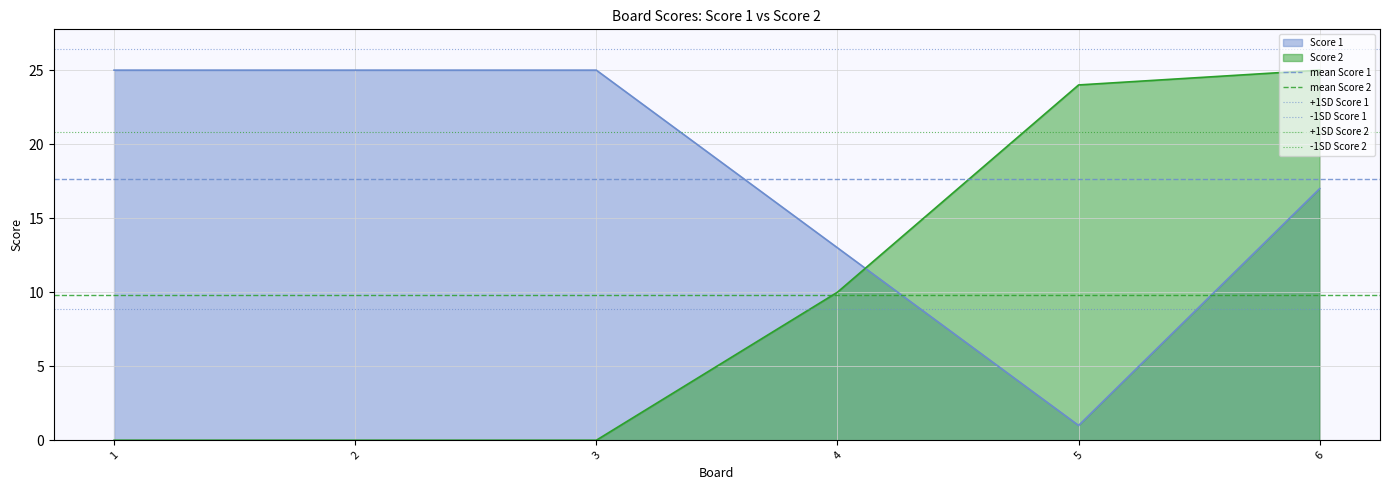

List the series in order of their peak value, highest first.

+1SD Score 1, +1SD Score 2, mean Score 1, mean Score 2, -1SD Score 1, -1SD Score 2